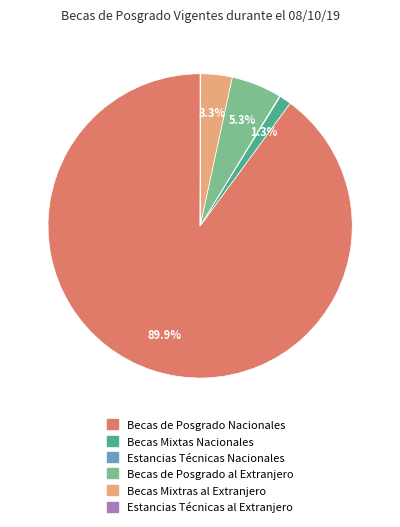

Is Becas de Posgrado Nacionales the majority of the pie?

Yes